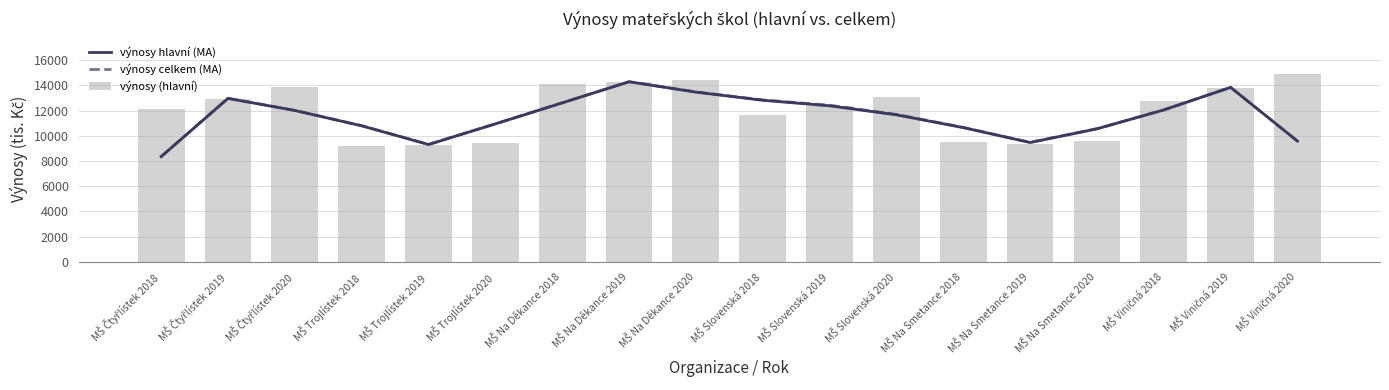

True or false: výnosy celkem (MA) has a value of 12423.3 at MŠ Slovenská 2019.

True